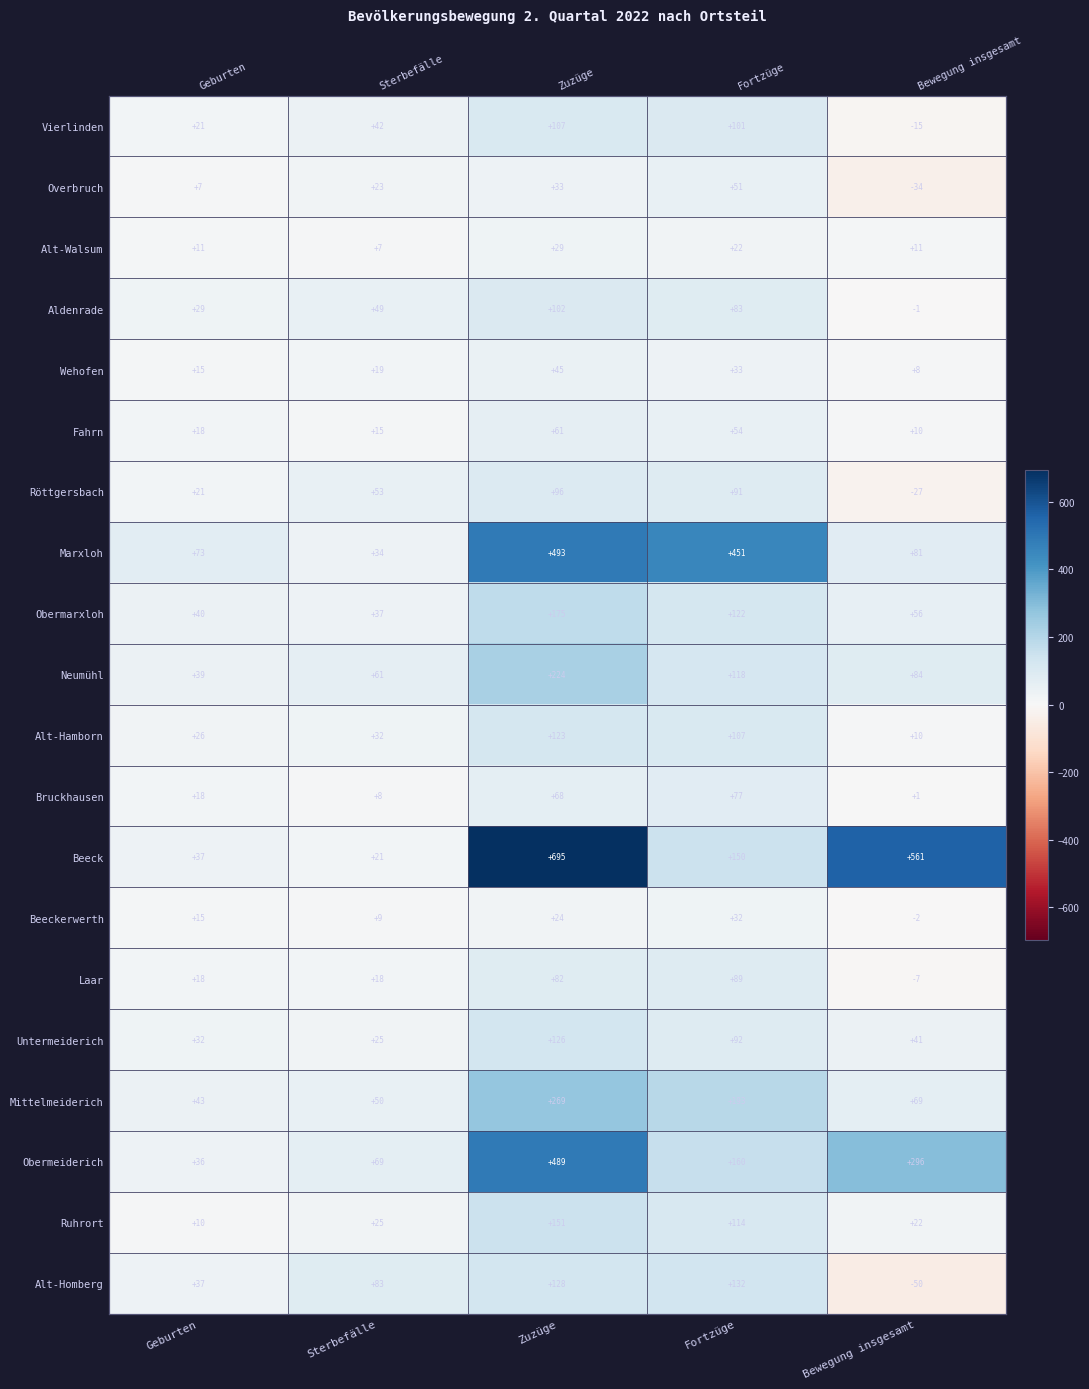

How many values in the Alt-Hamborn series exceed 32?

2